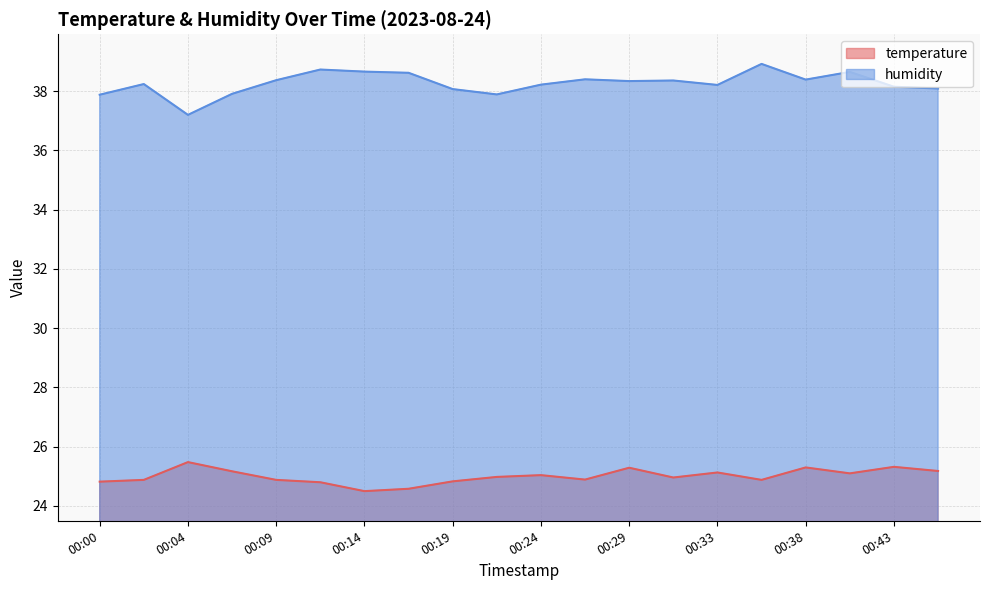

Reading right to left, extract all data points from this chart.

temperature: 00:46=25.2	00:43=25.3	00:41=25.1	00:38=25.3	00:36=24.9	00:33=25.1	00:31=25.0	00:29=25.3	00:26=24.9	00:24=25.0	00:21=25.0	00:19=24.8	00:16=24.6	00:14=24.5	00:12=24.8	00:09=24.9	00:07=25.2	00:04=25.5	00:02=24.9	00:00=24.8
humidity: 00:46=38.1	00:43=38.1	00:41=38.6	00:38=38.4	00:36=38.9	00:33=38.2	00:31=38.4	00:29=38.3	00:26=38.4	00:24=38.2	00:21=37.9	00:19=38.1	00:16=38.6	00:14=38.7	00:12=38.7	00:09=38.4	00:07=37.9	00:04=37.2	00:02=38.2	00:00=37.9